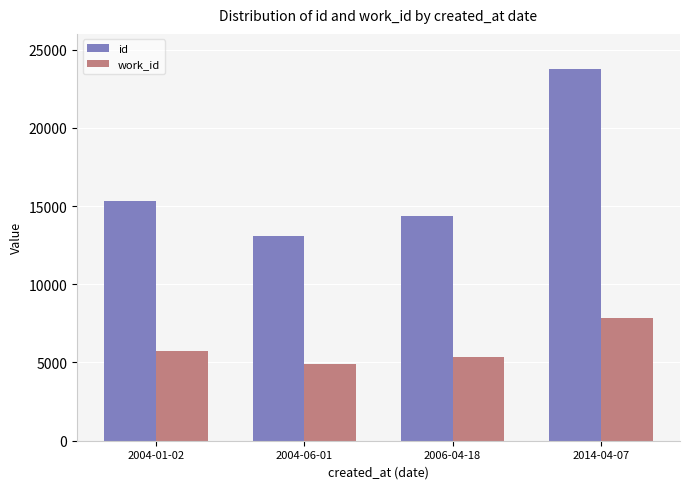

At 2004-01-02, list the series in order from largest to smallest.

id, work_id